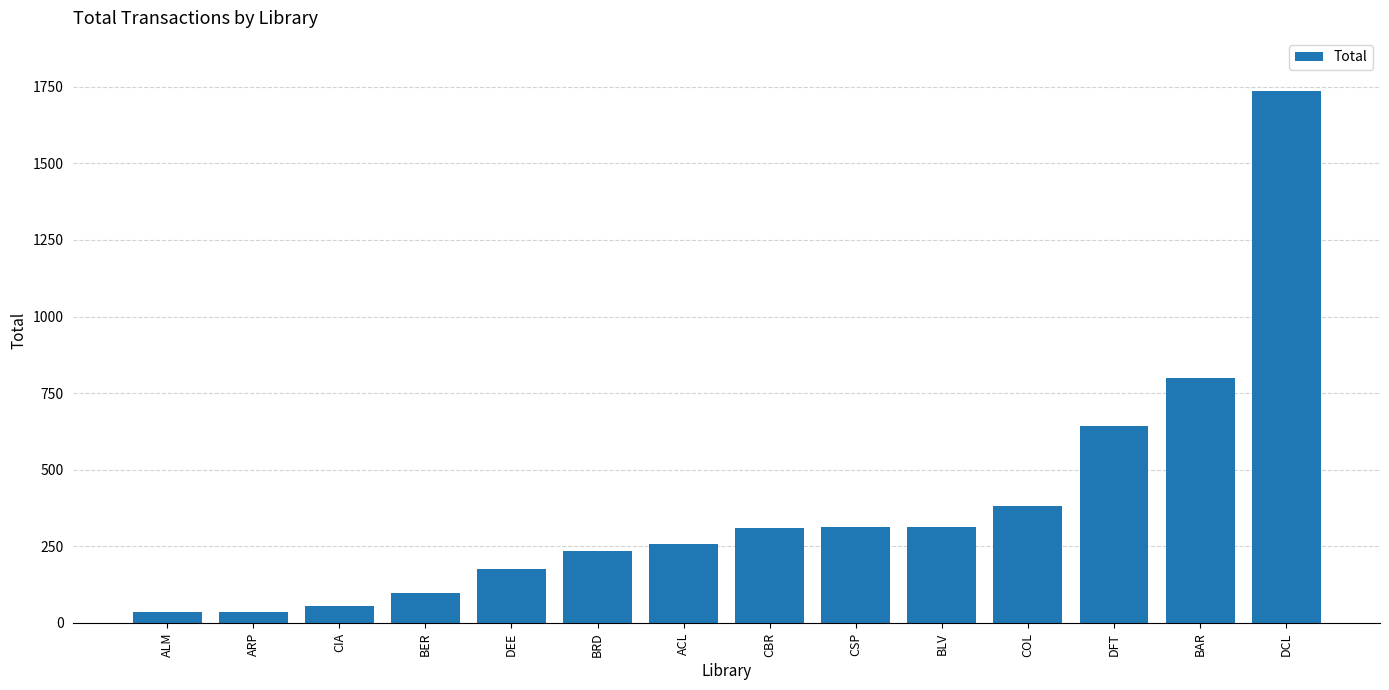

The value at CBR is 212. True or false?

False